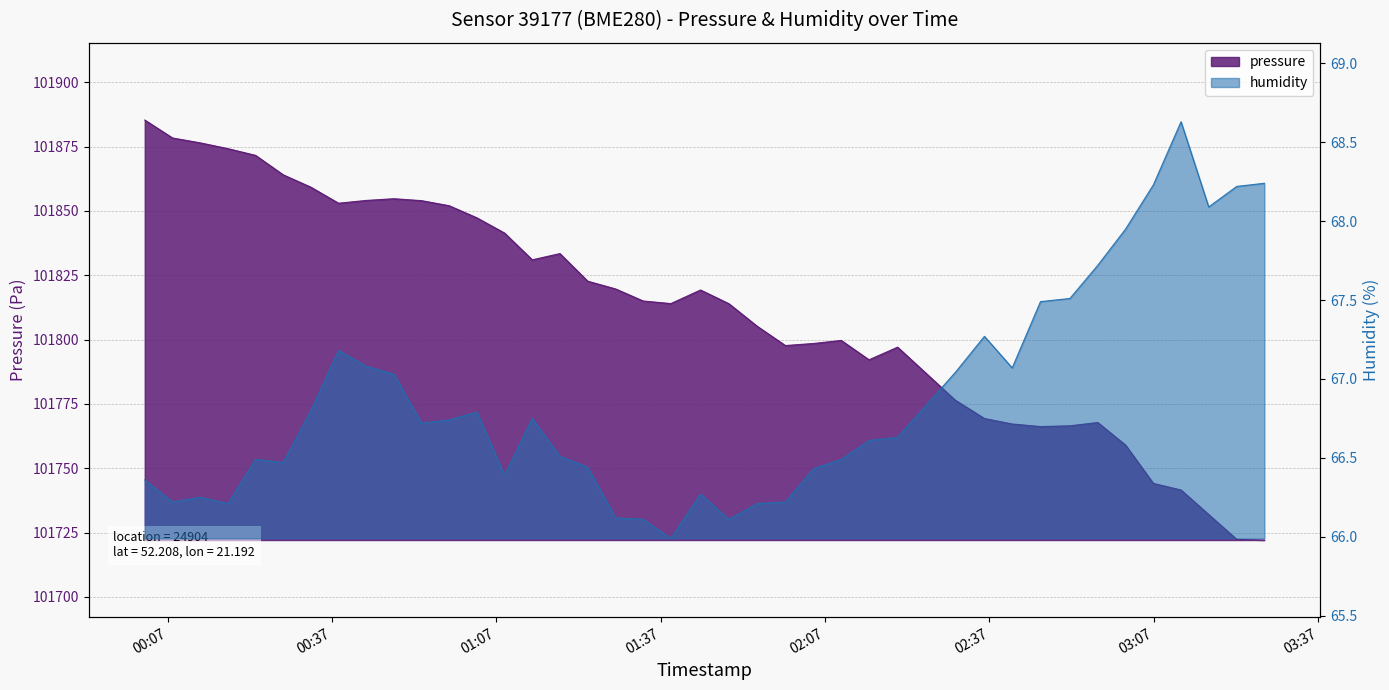

Does the chart have visible grid lines?

Yes